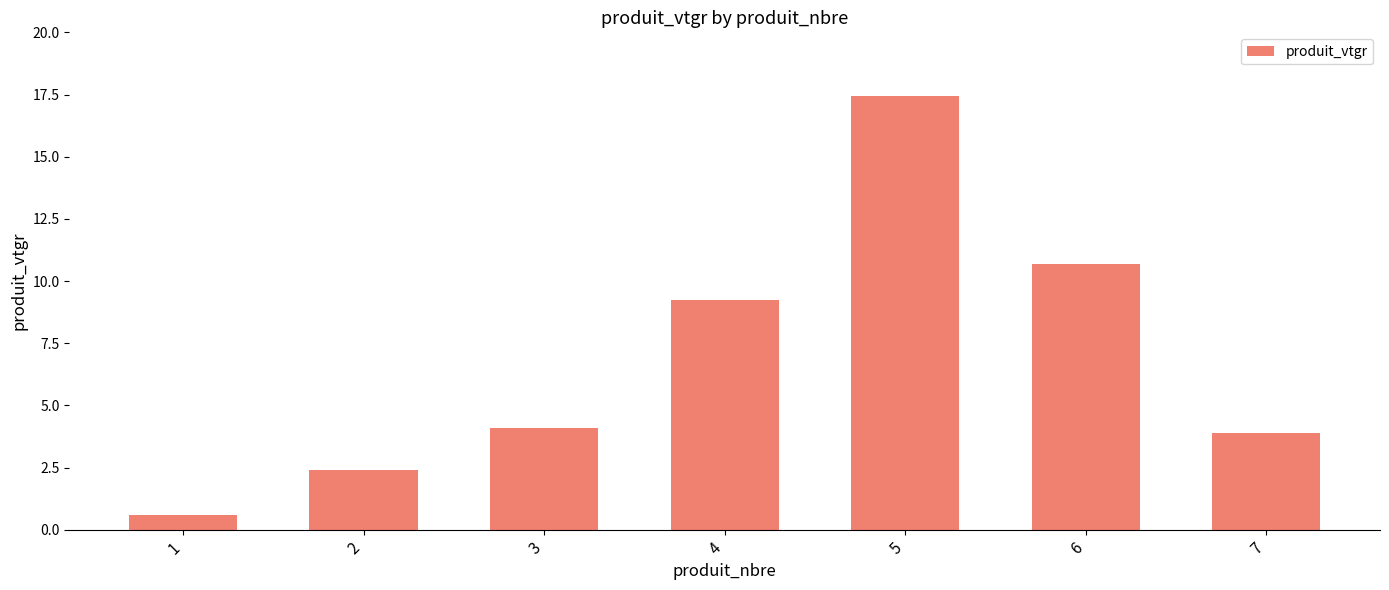

Does the chart contain stacked bars?

No